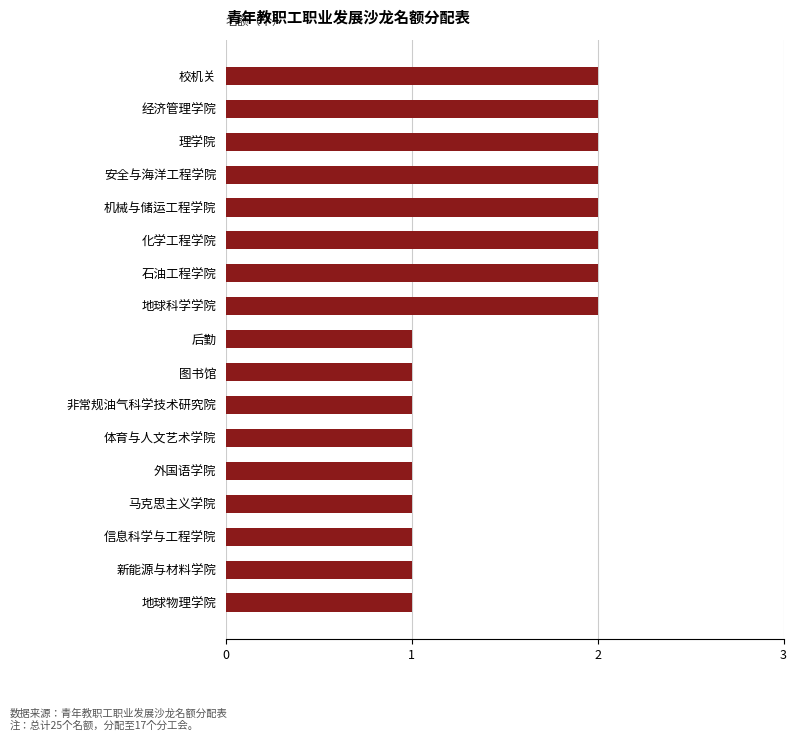

What is the ratio of the value at 机械与储运工程学院 to the value at 石油工程学院?

1.0